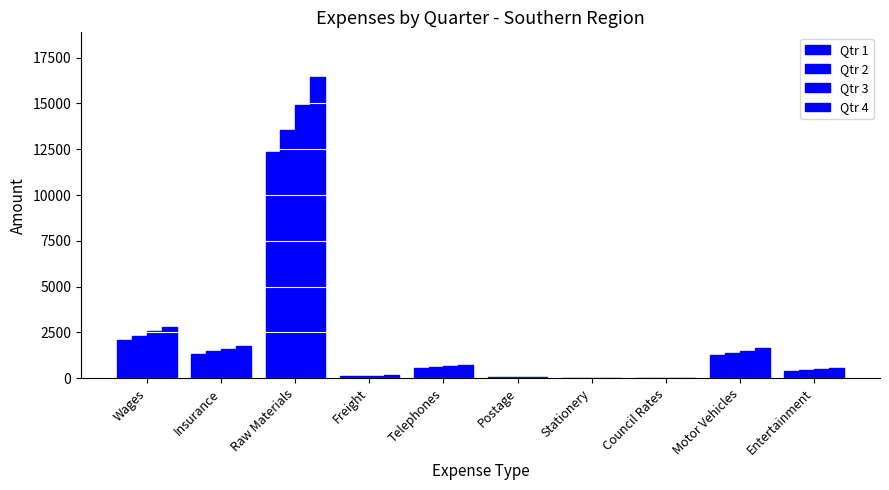

Rank the categories by Qtr 3 value from lowest to highest.

Council Rates, Stationery, Postage, Freight, Entertainment, Telephones, Motor Vehicles, Insurance, Wages, Raw Materials